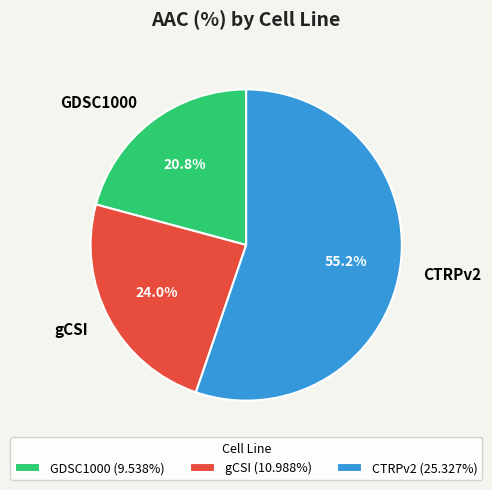

What is the smallest slice in the pie chart?

GDSC1000